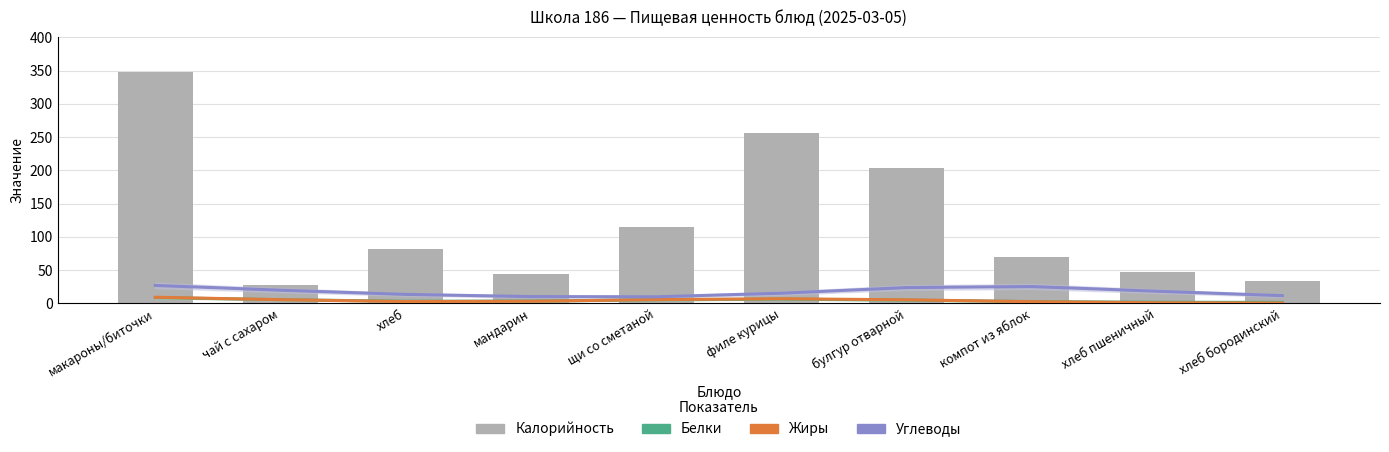

The Жиры series shows 0.1 at хлеб бородинский. True or false?

False